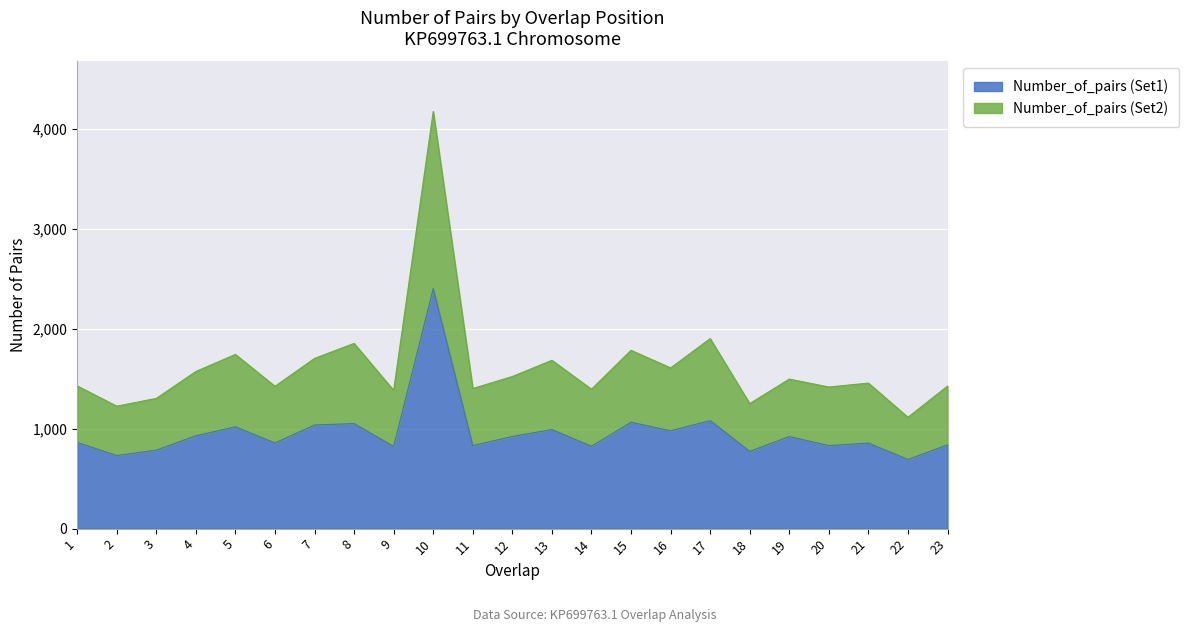

At which label does Number_of_pairs (Set1) first exceed 863?

4